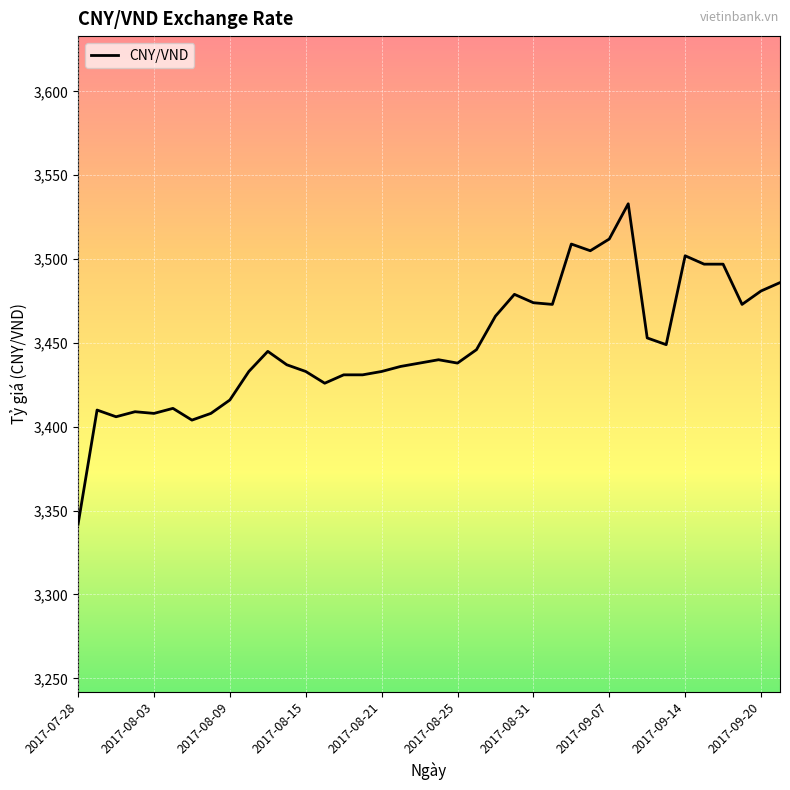

What is the difference between the maximum and minimum values?

191